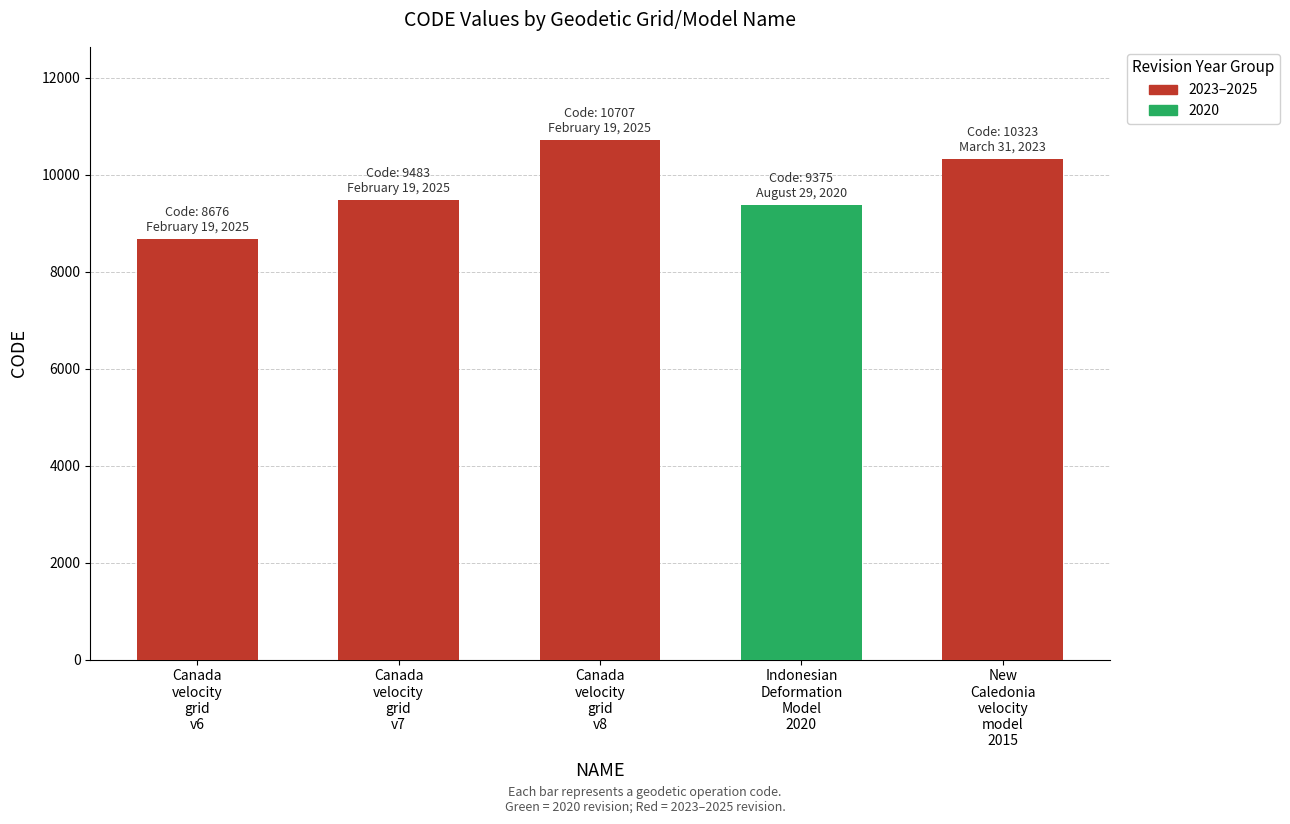

What is the label of the 2nd bar from the left?

Canada
velocity
grid
v7